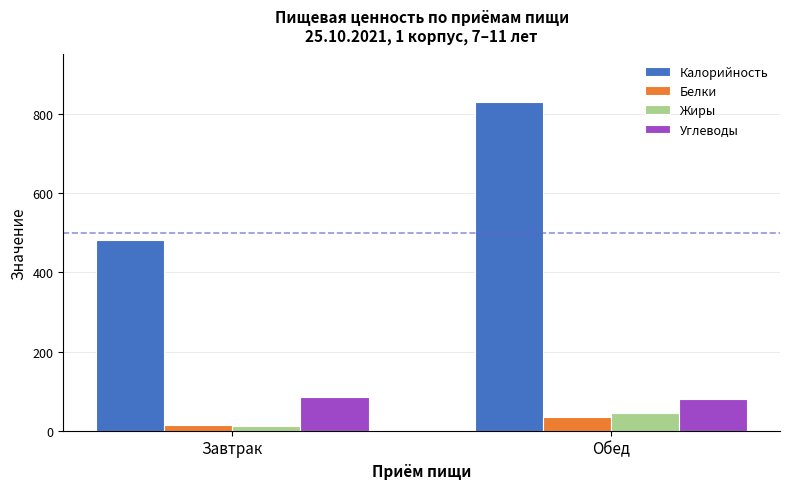

Count the number of categories in the chart.

2